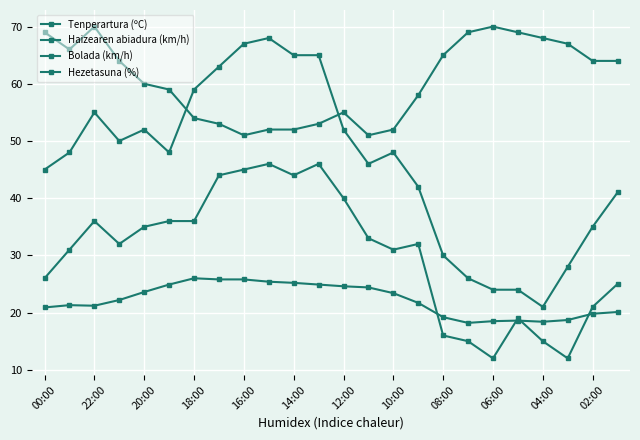

True or false: Tenperartura (ºC) and Bolada (km/h) cross at least once.

False